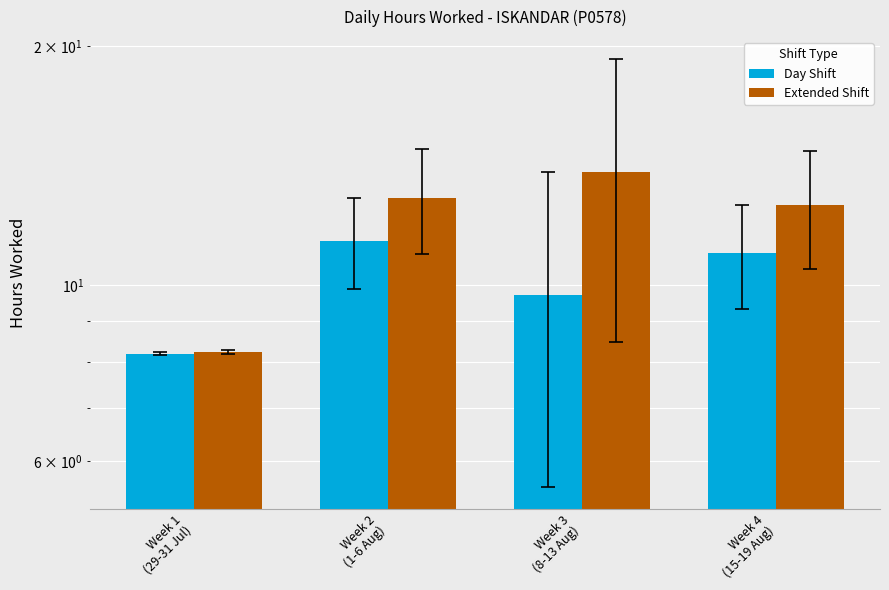

What position from the right is Week 2
(1-6 Aug)?

3